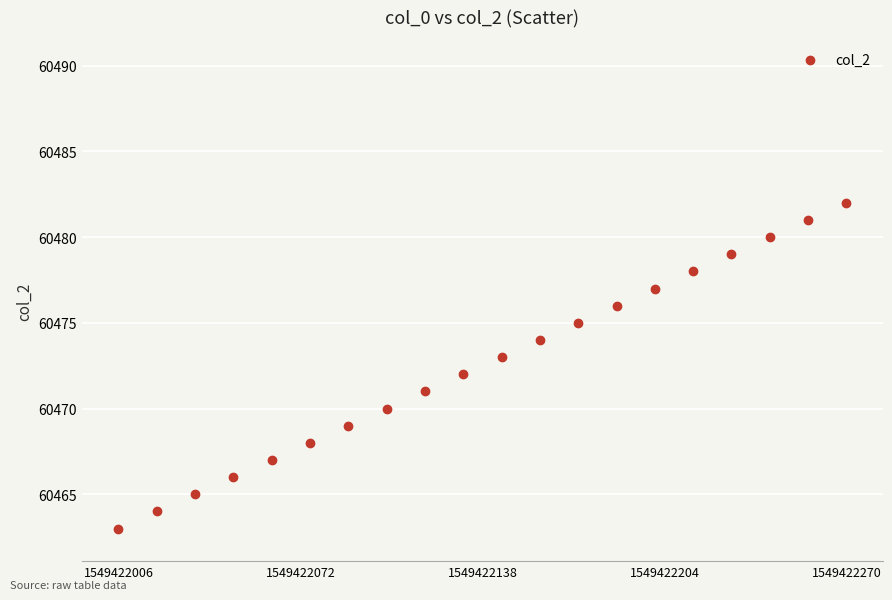

What is the range of Y values (max minus min)?

19